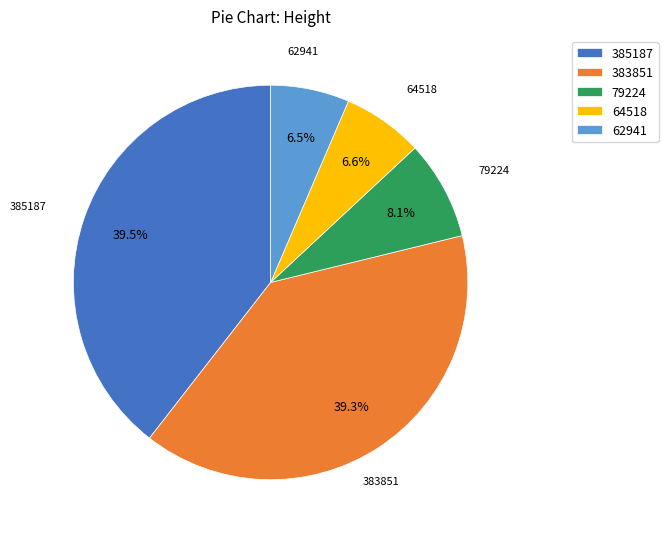

To the nearest percent, what is the difference between the 64518 and 79224 slice percentages?

2%